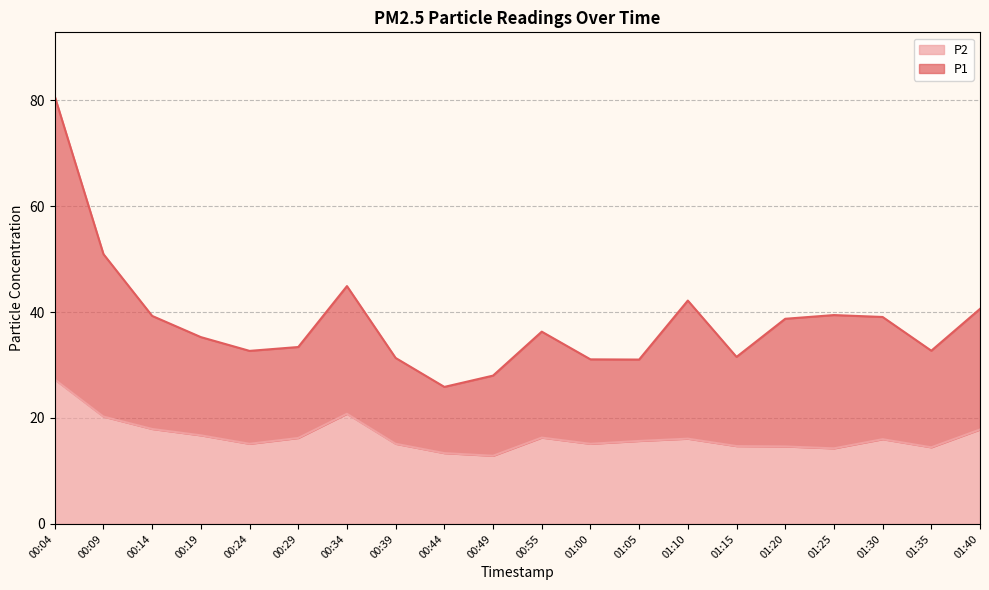

At which label is P2 closest to 20?

00:09